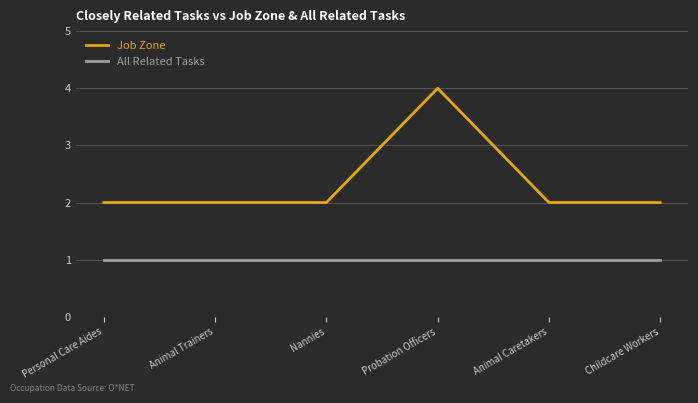

What position from the left is Probation Officers?

4